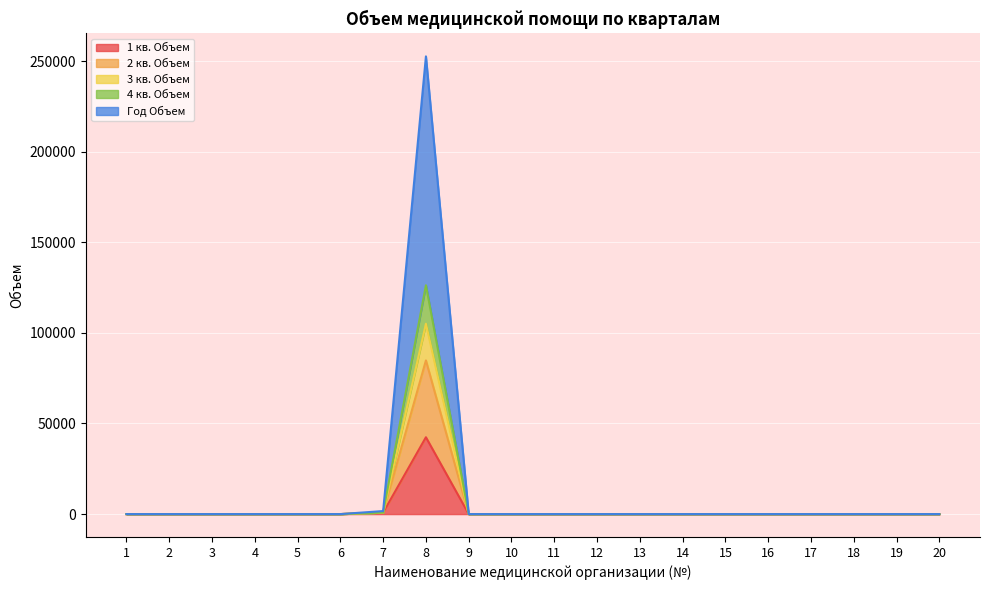

Rank the categories by Год Объем value from highest to lowest.

8, 7, 1, 2, 3, 4, 5, 6, 9, 10, 11, 12, 13, 14, 15, 16, 17, 18, 19, 20